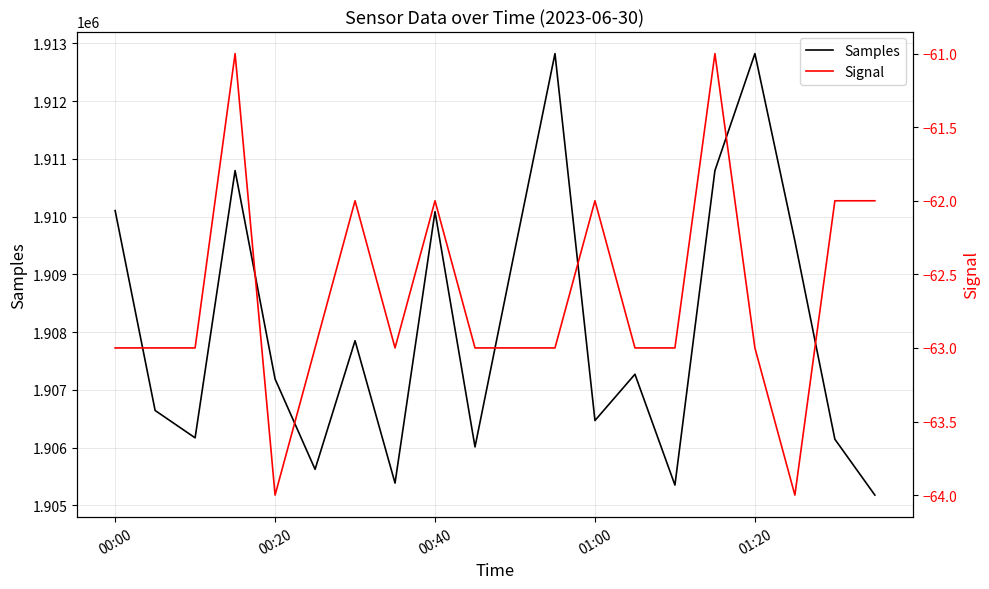

How many data points in Signal are less than -63?

2